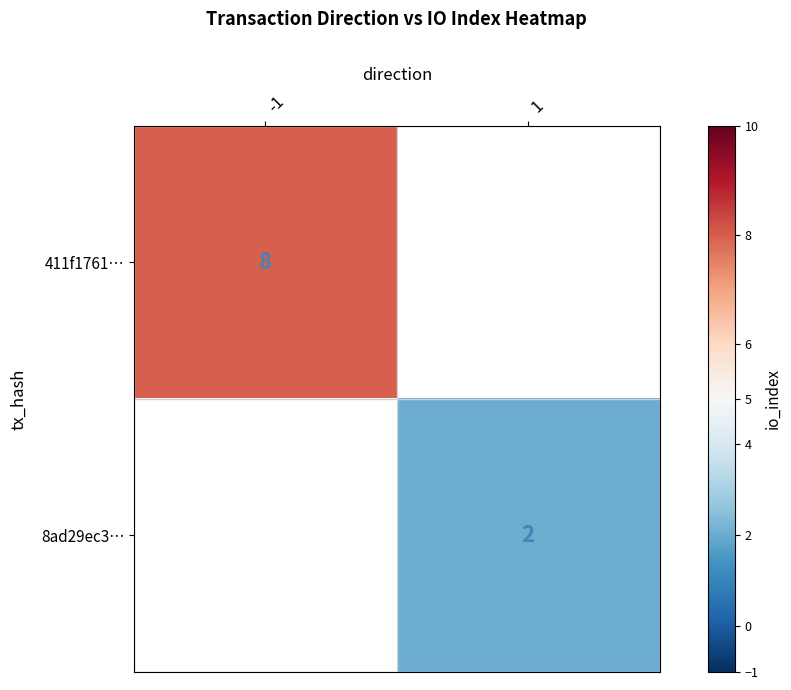

True or false: 411f1761… has a value of 8 at -1.

True